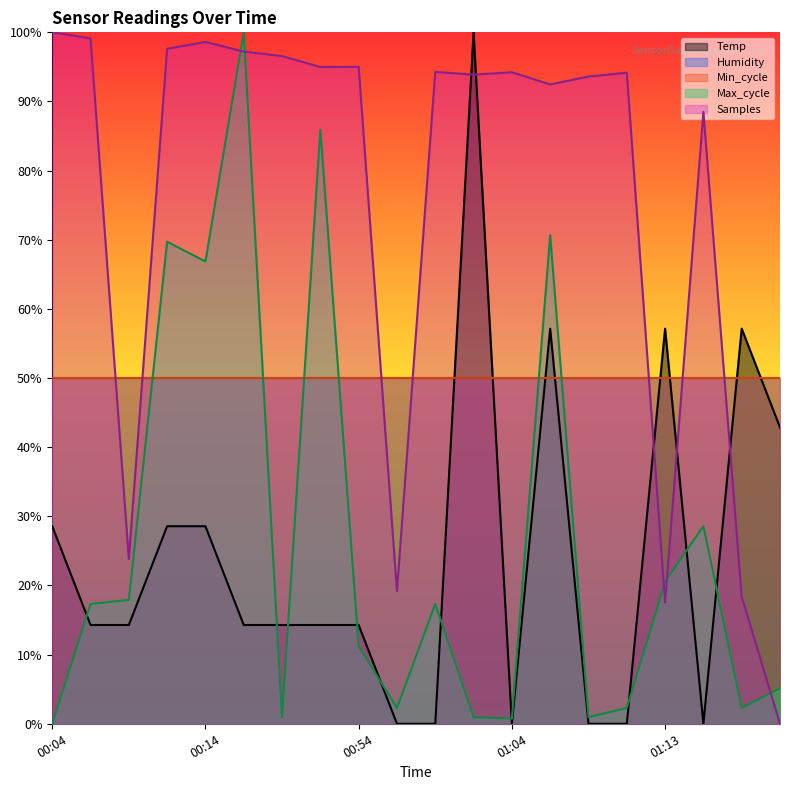

Between which two adjacent categories do Max_cycle and Samples first intersect?

00:14 and 00:16